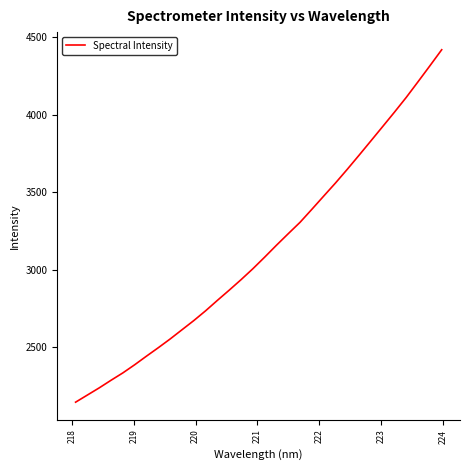

What is the greatest value displayed?

4417.8